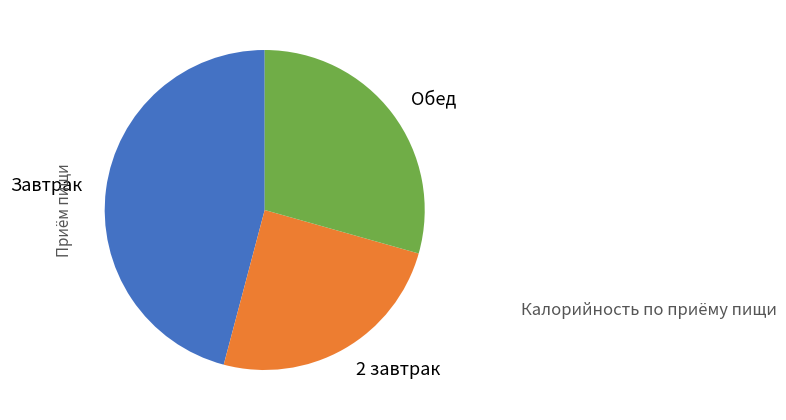

How many slices are in this pie chart?

3